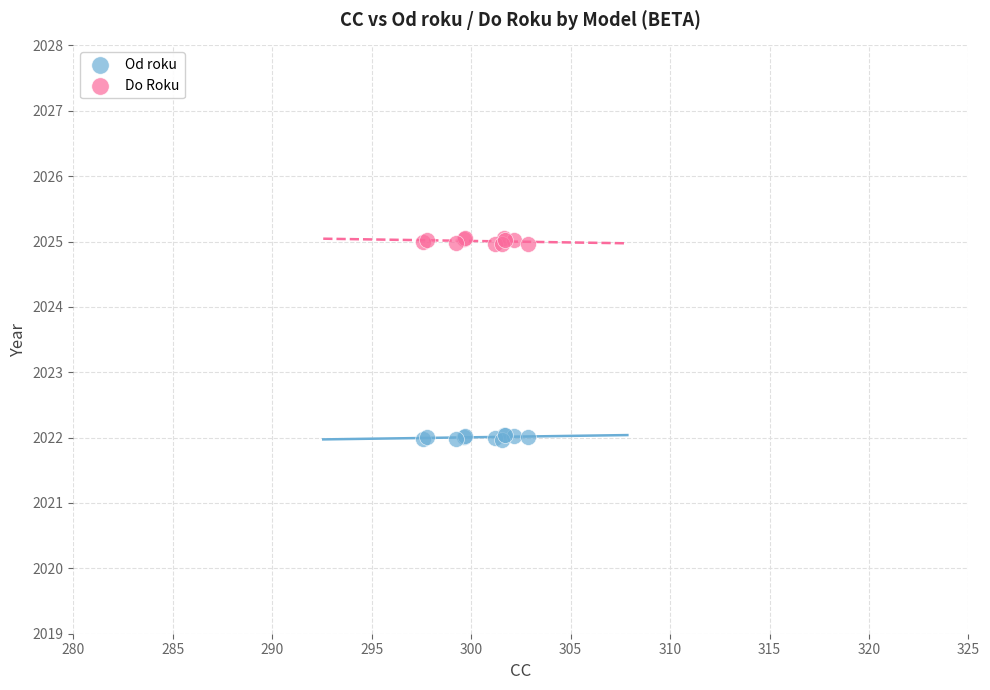

Which series contains the highest Y value?

Do Roku